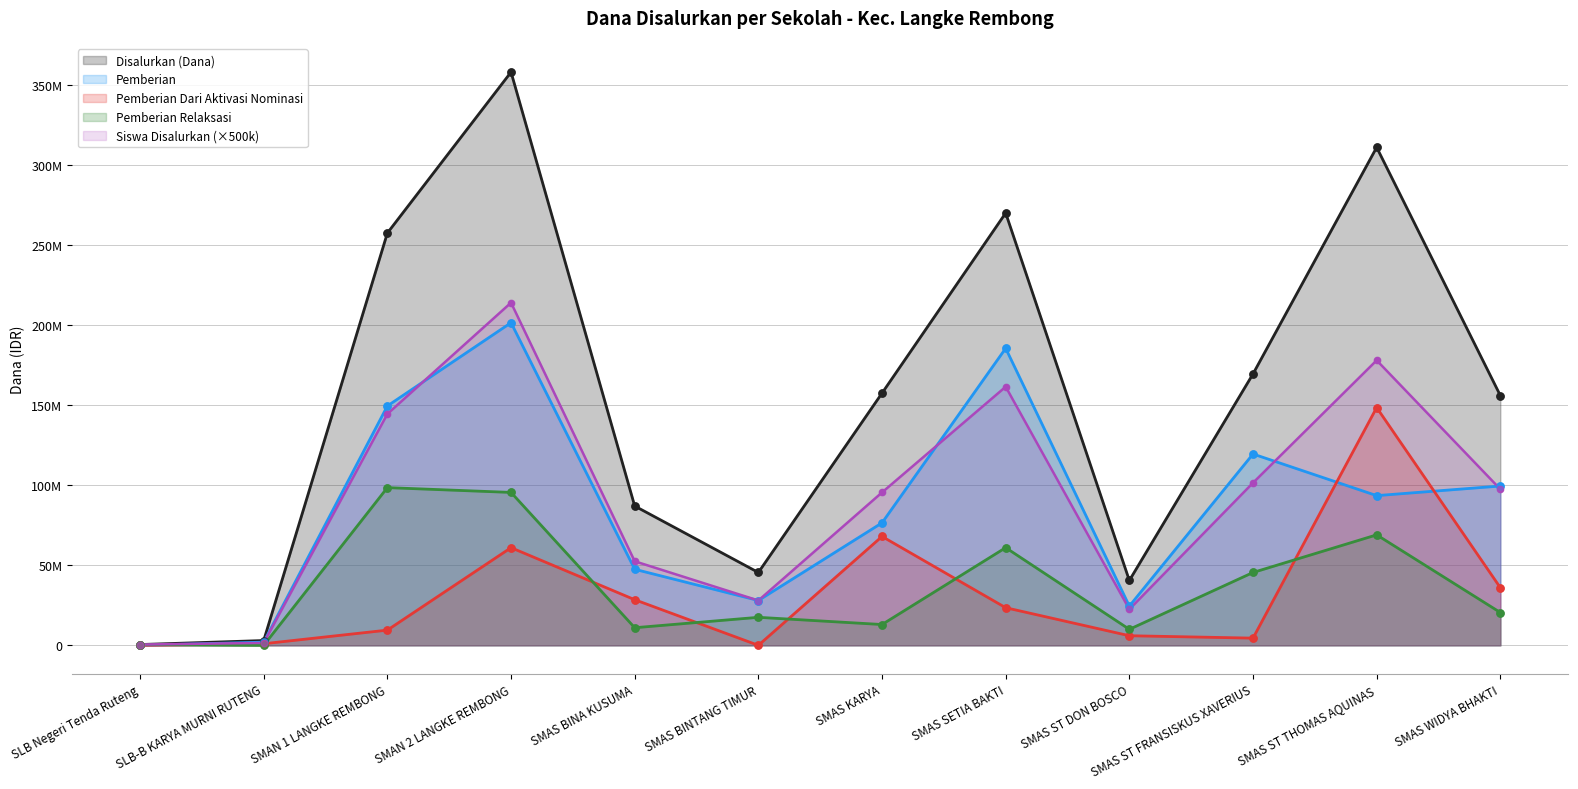

Which series has the largest total across all categories?

Disalurkan (Dana)